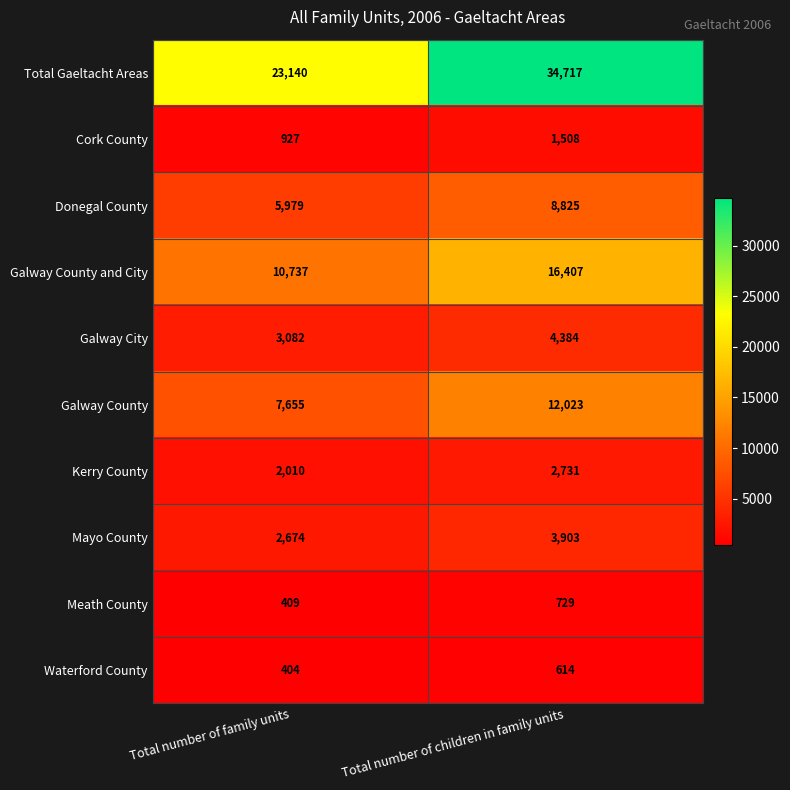

At which label is Meath County closest to 569?

Total number of family units